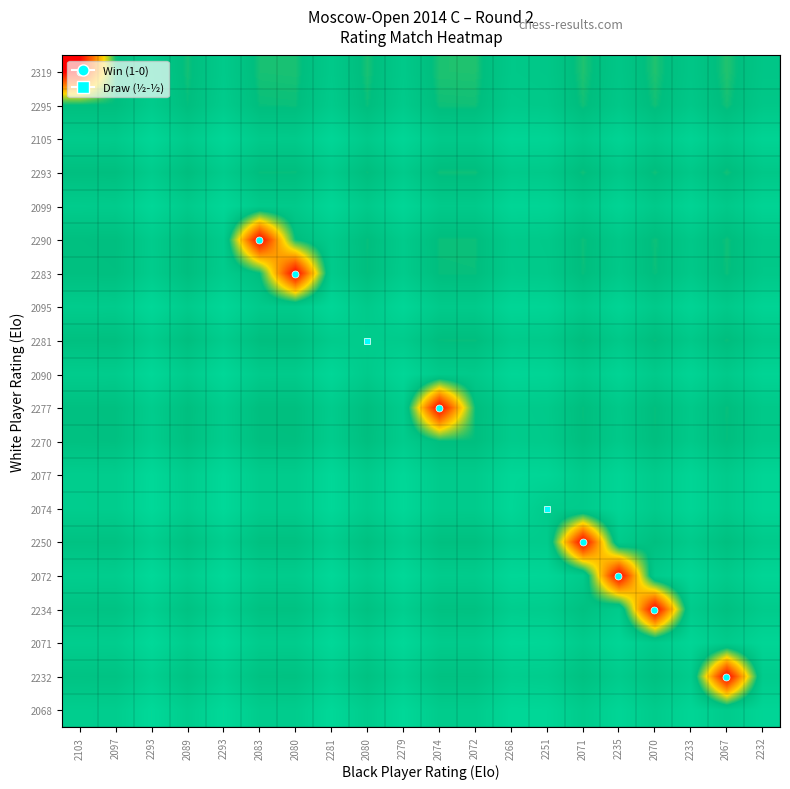

Reading left to right, list all the values displayed in this chart.

2319: 2103=1.0	2097=0.6	2293=0.5	2089=0.6	2293=0.5	2083=0.6	2080=0.6	2281=0.5	2080=0.6	2279=0.5	2074=0.6	2072=0.6	2268=0.5	2251=0.5	2071=0.6	2235=0.5	2070=0.6	2233=0.5	2067=0.6	2232=0.5
2295: 2103=0.6	2097=0.6	2293=0.5	2089=0.6	2293=0.5	2083=0.6	2080=0.6	2281=0.5	2080=0.6	2279=0.5	2074=0.6	2072=0.6	2268=0.5	2251=0.5	2071=0.6	2235=0.5	2070=0.6	2233=0.5	2067=0.6	2232=0.5
2105: 2103=0.5	2097=0.5	2293=0.4	2089=0.5	2293=0.4	2083=0.5	2080=0.5	2281=0.4	2080=0.5	2279=0.4	2074=0.5	2072=0.5	2268=0.4	2251=0.5	2071=0.5	2235=0.5	2070=0.5	2233=0.5	2067=0.5	2232=0.5
2293: 2103=0.6	2097=0.6	2293=0.5	2089=0.6	2293=0.5	2083=0.6	2080=0.6	2281=0.5	2080=0.6	2279=0.5	2074=0.6	2072=0.6	2268=0.5	2251=0.5	2071=0.6	2235=0.5	2070=0.6	2233=0.5	2067=0.6	2232=0.5
2099: 2103=0.5	2097=0.5	2293=0.4	2089=0.5	2293=0.4	2083=0.5	2080=0.5	2281=0.4	2080=0.5	2279=0.4	2074=0.5	2072=0.5	2268=0.4	2251=0.4	2071=0.5	2235=0.5	2070=0.5	2233=0.5	2067=0.5	2232=0.5
2290: 2103=0.6	2097=0.6	2293=0.5	2089=0.6	2293=0.5	2083=1.0	2080=0.6	2281=0.5	2080=0.6	2279=0.5	2074=0.6	2072=0.6	2268=0.5	2251=0.5	2071=0.6	2235=0.5	2070=0.6	2233=0.5	2067=0.6	2232=0.5
2283: 2103=0.6	2097=0.6	2293=0.5	2089=0.6	2293=0.5	2083=0.6	2080=1.0	2281=0.5	2080=0.6	2279=0.5	2074=0.6	2072=0.6	2268=0.5	2251=0.5	2071=0.6	2235=0.5	2070=0.6	2233=0.5	2067=0.6	2232=0.5
2095: 2103=0.5	2097=0.5	2293=0.4	2089=0.5	2293=0.4	2083=0.5	2080=0.5	2281=0.4	2080=0.5	2279=0.4	2074=0.5	2072=0.5	2268=0.4	2251=0.4	2071=0.5	2235=0.5	2070=0.5	2233=0.5	2067=0.5	2232=0.5
2281: 2103=0.6	2097=0.6	2293=0.5	2089=0.6	2293=0.5	2083=0.6	2080=0.6	2281=0.5	2080=0.5	2279=0.5	2074=0.6	2072=0.6	2268=0.5	2251=0.5	2071=0.6	2235=0.5	2070=0.6	2233=0.5	2067=0.6	2232=0.5
2090: 2103=0.5	2097=0.5	2293=0.4	2089=0.5	2293=0.4	2083=0.5	2080=0.5	2281=0.4	2080=0.5	2279=0.4	2074=0.5	2072=0.5	2268=0.4	2251=0.4	2071=0.5	2235=0.5	2070=0.5	2233=0.5	2067=0.5	2232=0.5
2277: 2103=0.6	2097=0.6	2293=0.5	2089=0.6	2293=0.5	2083=0.6	2080=0.6	2281=0.5	2080=0.6	2279=0.5	2074=1.0	2072=0.6	2268=0.5	2251=0.5	2071=0.6	2235=0.5	2070=0.6	2233=0.5	2067=0.6	2232=0.5
2270: 2103=0.6	2097=0.6	2293=0.5	2089=0.6	2293=0.5	2083=0.6	2080=0.6	2281=0.5	2080=0.6	2279=0.5	2074=0.6	2072=0.6	2268=0.5	2251=0.5	2071=0.6	2235=0.5	2070=0.6	2233=0.5	2067=0.6	2232=0.5
2077: 2103=0.5	2097=0.5	2293=0.4	2089=0.5	2293=0.4	2083=0.5	2080=0.5	2281=0.4	2080=0.5	2279=0.4	2074=0.5	2072=0.5	2268=0.4	2251=0.4	2071=0.5	2235=0.4	2070=0.5	2233=0.4	2067=0.5	2232=0.4
2074: 2103=0.5	2097=0.5	2293=0.4	2089=0.5	2293=0.4	2083=0.5	2080=0.5	2281=0.4	2080=0.5	2279=0.4	2074=0.5	2072=0.5	2268=0.4	2251=0.5	2071=0.5	2235=0.4	2070=0.5	2233=0.4	2067=0.5	2232=0.4
2250: 2103=0.6	2097=0.6	2293=0.5	2089=0.6	2293=0.5	2083=0.6	2080=0.6	2281=0.5	2080=0.6	2279=0.5	2074=0.6	2072=0.6	2268=0.5	2251=0.5	2071=1.0	2235=0.5	2070=0.6	2233=0.5	2067=0.6	2232=0.5
2072: 2103=0.5	2097=0.5	2293=0.4	2089=0.5	2293=0.4	2083=0.5	2080=0.5	2281=0.4	2080=0.5	2279=0.4	2074=0.5	2072=0.5	2268=0.4	2251=0.4	2071=0.5	2235=1.0	2070=0.5	2233=0.4	2067=0.5	2232=0.4
2234: 2103=0.5	2097=0.5	2293=0.5	2089=0.6	2293=0.5	2083=0.6	2080=0.6	2281=0.5	2080=0.6	2279=0.5	2074=0.6	2072=0.6	2268=0.5	2251=0.5	2071=0.6	2235=0.5	2070=1.0	2233=0.5	2067=0.6	2232=0.5
2071: 2103=0.5	2097=0.5	2293=0.4	2089=0.5	2293=0.4	2083=0.5	2080=0.5	2281=0.4	2080=0.5	2279=0.4	2074=0.5	2072=0.5	2268=0.4	2251=0.4	2071=0.5	2235=0.4	2070=0.5	2233=0.4	2067=0.5	2232=0.4
2232: 2103=0.5	2097=0.5	2293=0.5	2089=0.6	2293=0.5	2083=0.6	2080=0.6	2281=0.5	2080=0.6	2279=0.5	2074=0.6	2072=0.6	2268=0.5	2251=0.5	2071=0.6	2235=0.5	2070=0.6	2233=0.5	2067=1.0	2232=0.5
2068: 2103=0.5	2097=0.5	2293=0.4	2089=0.5	2293=0.4	2083=0.5	2080=0.5	2281=0.4	2080=0.5	2279=0.4	2074=0.5	2072=0.5	2268=0.4	2251=0.4	2071=0.5	2235=0.4	2070=0.5	2233=0.4	2067=0.5	2232=0.4